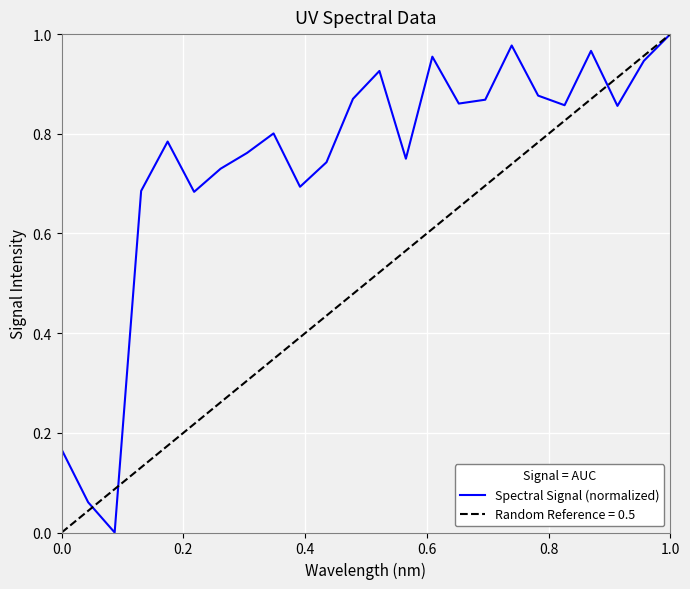

The chart shows a value of 0.3 at 0.8. True or false?

False